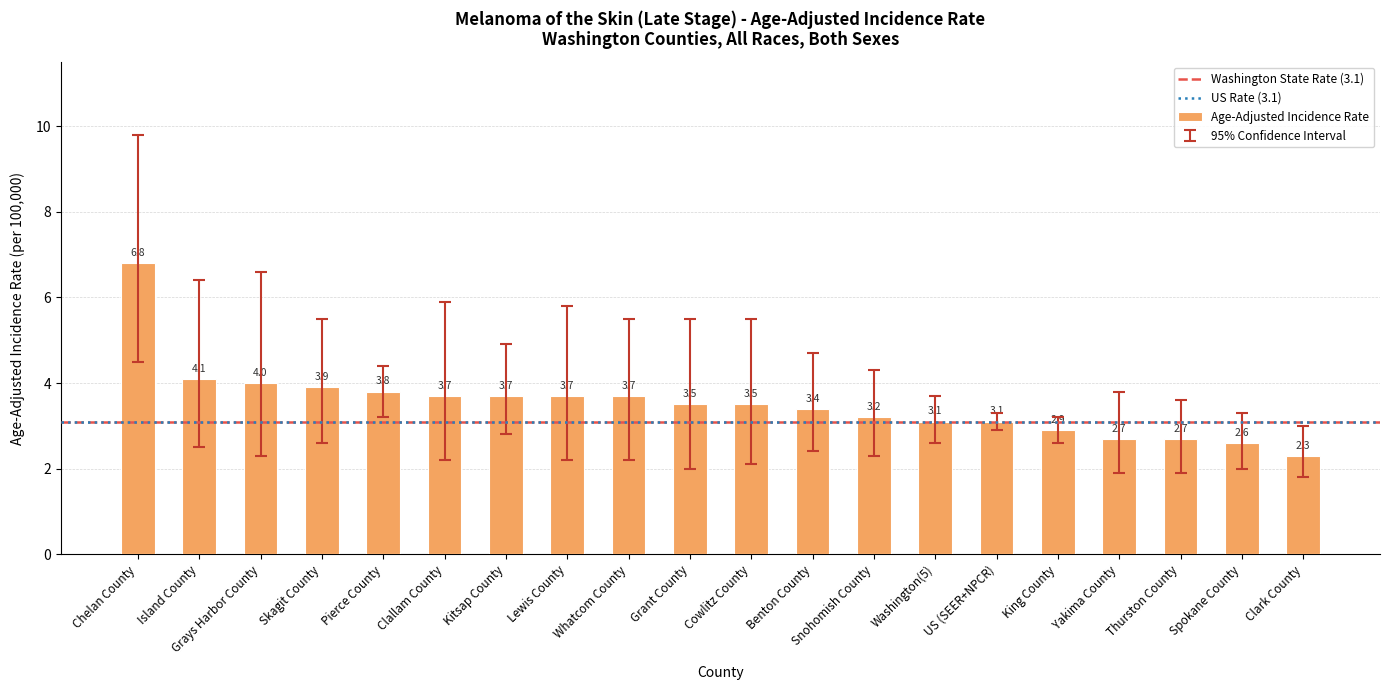

What is the label of the 10th bar from the right?

Cowlitz County